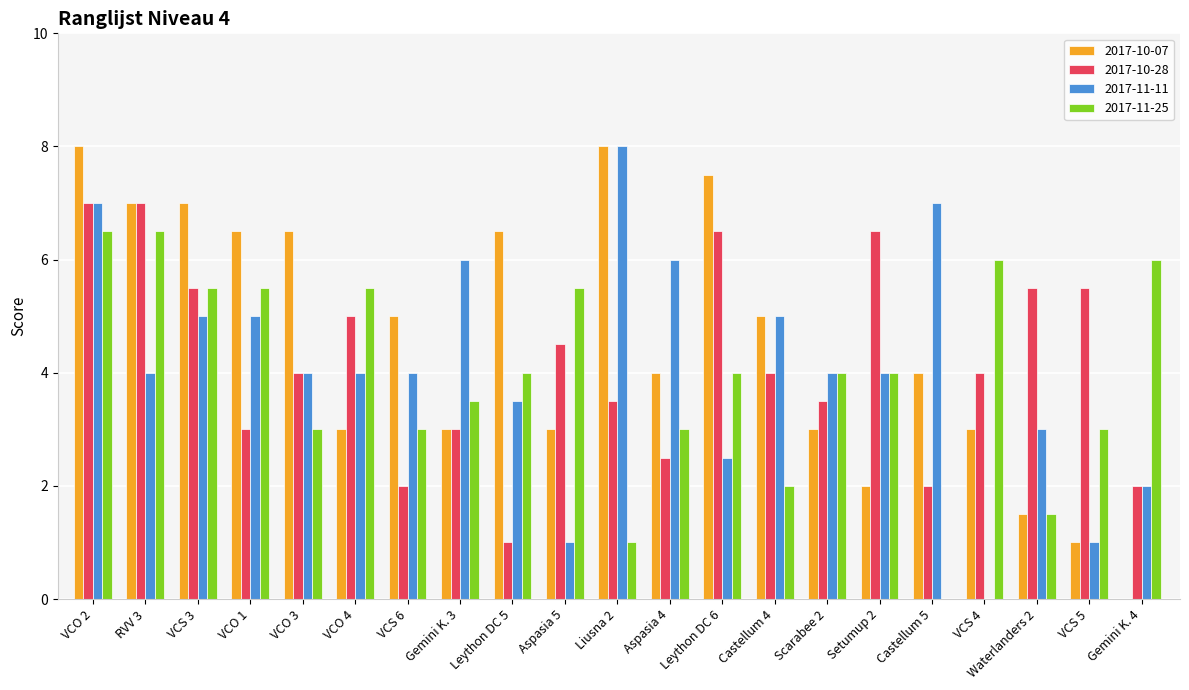

Which category has the highest value in the 2017-11-11 series?

Liusna 2